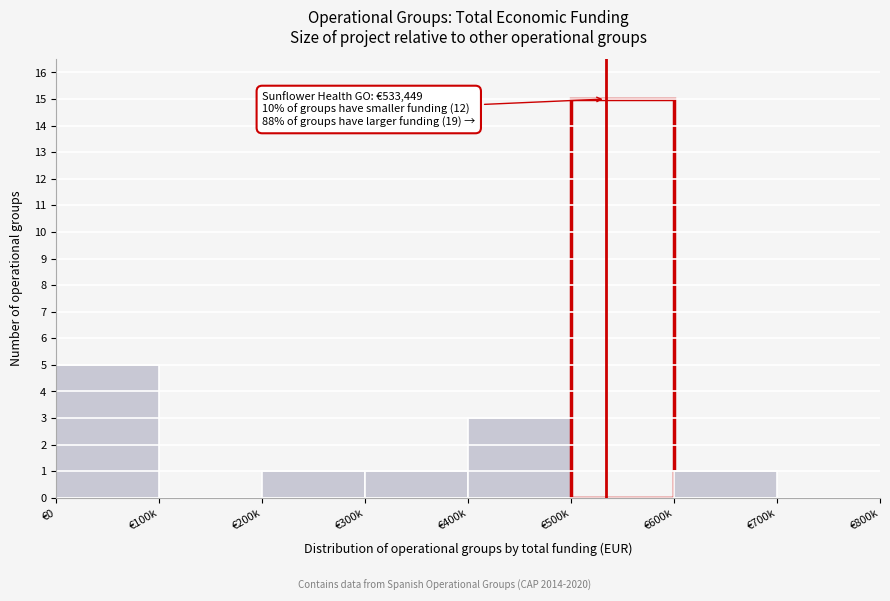

Reading left to right, extract all data points from this chart.

€0=5	€100k=0	€200k=1	€300k=1	€400k=3	€500k=15	€600k=1	€700k=0